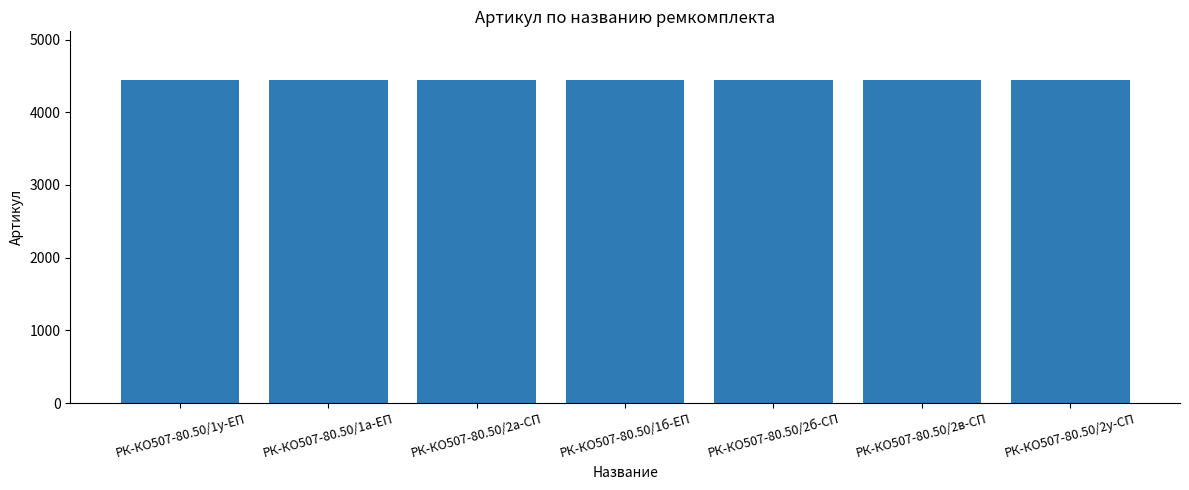

What is the value of the 1st bar from the left?

4442